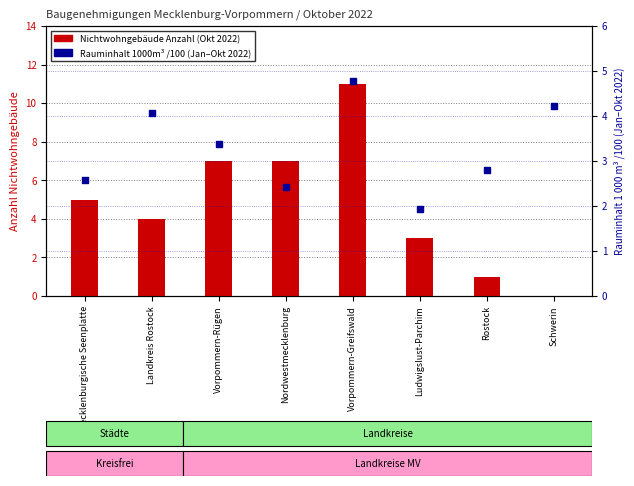

Which series has the widest spread of Y values?

Nichtwohngebäude Anzahl (Okt 2022)